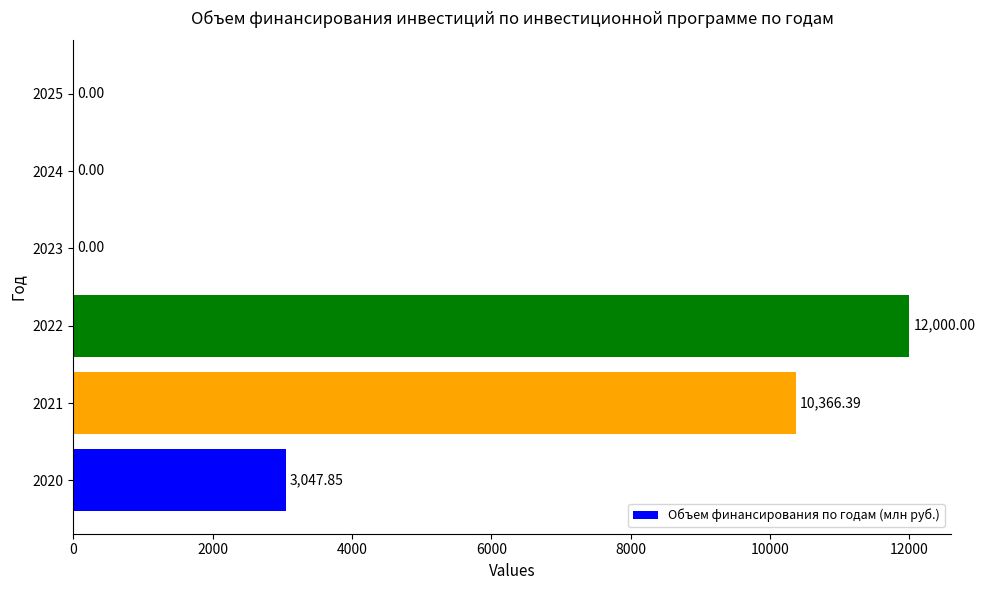

What is the greatest value displayed?

12000.0